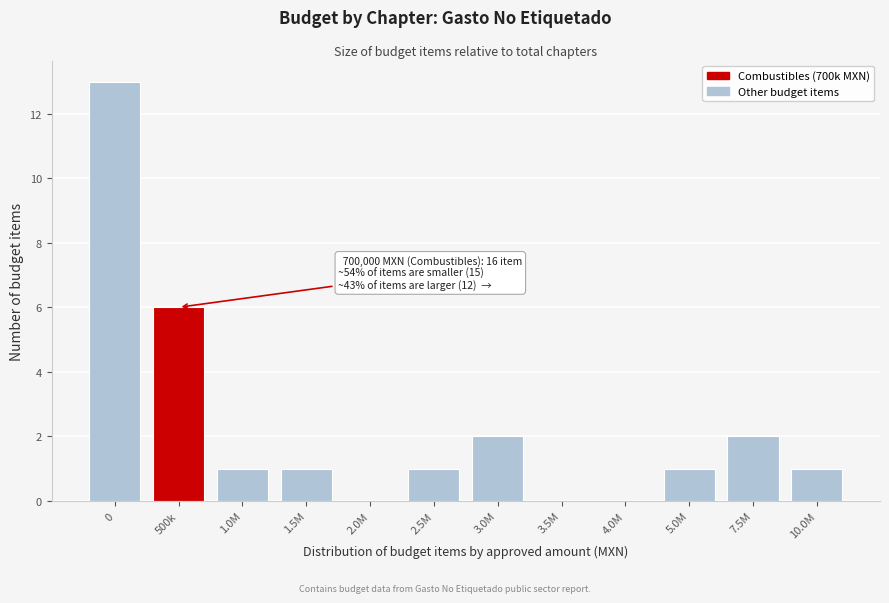

Reading left to right, extract all data points from this chart.

0=13	500k=6	1.0M=1	1.5M=1	2.0M=0	2.5M=1	3.0M=2	3.5M=0	4.0M=0	5.0M=1	7.5M=2	10.0M=1